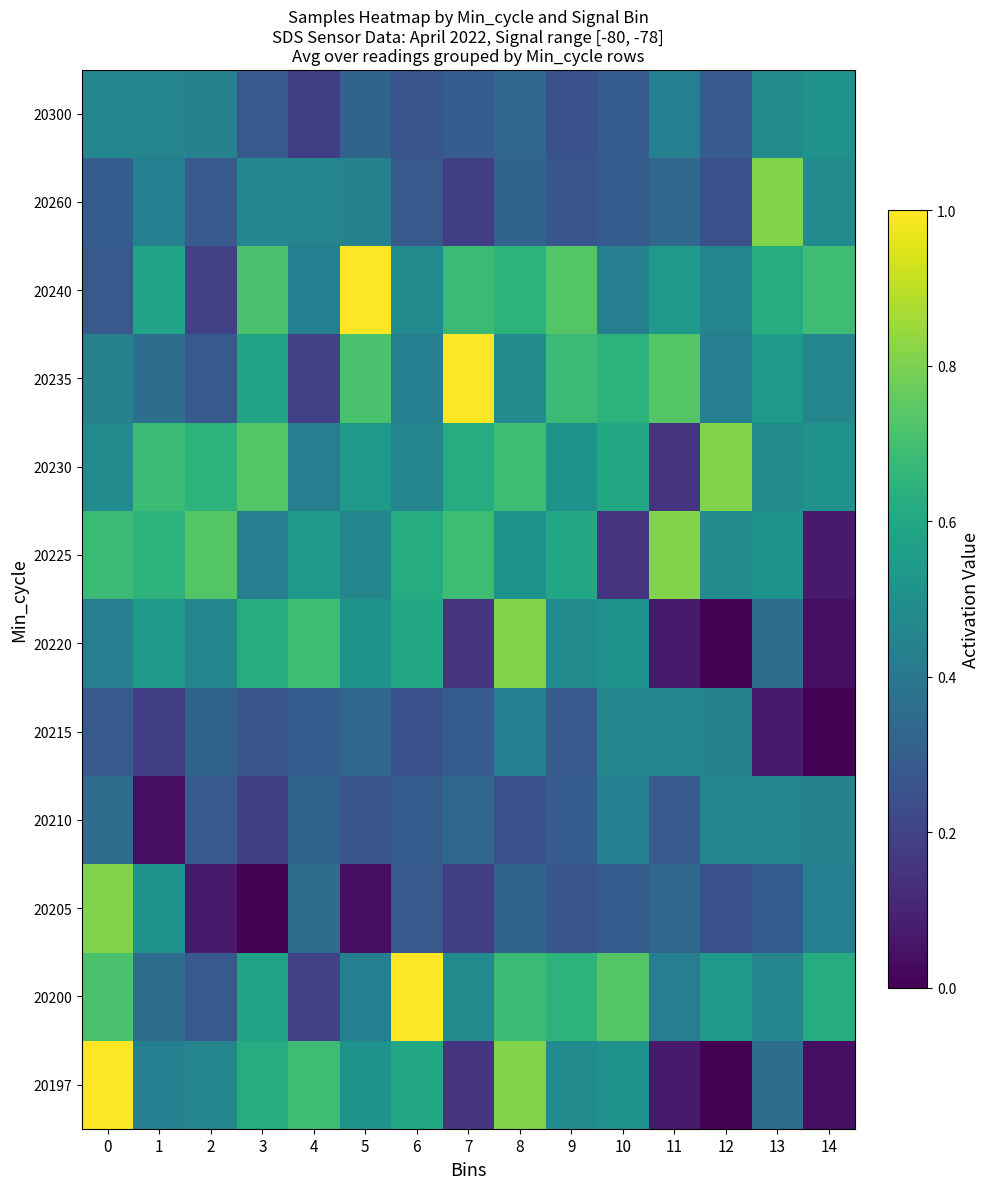

Reading left to right, extract all data points from this chart.

20197: 0=1.0	1=0.4	2=0.5	3=0.6	4=0.7	5=0.5	6=0.6	7=0.2	8=0.8	9=0.5	10=0.5	11=0.1	12=0.0	13=0.4	14=0.0
20200: 0=0.7	1=0.4	2=0.3	3=0.6	4=0.2	5=0.4	6=1.0	7=0.5	8=0.7	9=0.6	10=0.7	11=0.4	12=0.5	13=0.5	14=0.6
20205: 0=0.8	1=0.5	2=0.1	3=0.0	4=0.4	5=0.0	6=0.3	7=0.2	8=0.3	9=0.3	10=0.3	11=0.3	12=0.3	13=0.3	14=0.4
20210: 0=0.4	1=0.0	2=0.3	3=0.2	4=0.3	5=0.3	6=0.3	7=0.3	8=0.3	9=0.3	10=0.4	11=0.3	12=0.5	13=0.5	14=0.4
20215: 0=0.3	1=0.2	2=0.3	3=0.3	4=0.3	5=0.3	6=0.3	7=0.3	8=0.4	9=0.3	10=0.5	11=0.5	12=0.4	13=0.1	14=0.0
20220: 0=0.4	1=0.5	2=0.5	3=0.6	4=0.7	5=0.5	6=0.6	7=0.2	8=0.8	9=0.5	10=0.5	11=0.1	12=0.0	13=0.4	14=0.0
20225: 0=0.7	1=0.6	2=0.7	3=0.4	4=0.5	5=0.5	6=0.6	7=0.7	8=0.5	9=0.6	10=0.2	11=0.8	12=0.5	13=0.5	14=0.1
20230: 0=0.5	1=0.7	2=0.6	3=0.7	4=0.4	5=0.5	6=0.5	7=0.6	8=0.7	9=0.5	10=0.6	11=0.2	12=0.8	13=0.5	14=0.5
20235: 0=0.4	1=0.4	2=0.3	3=0.6	4=0.2	5=0.7	6=0.4	7=1.0	8=0.5	9=0.7	10=0.6	11=0.7	12=0.4	13=0.5	14=0.5
20240: 0=0.3	1=0.6	2=0.2	3=0.7	4=0.4	5=1.0	6=0.5	7=0.7	8=0.6	9=0.7	10=0.4	11=0.5	12=0.5	13=0.6	14=0.7
20260: 0=0.3	1=0.4	2=0.3	3=0.5	4=0.5	5=0.4	6=0.3	7=0.2	8=0.3	9=0.3	10=0.3	11=0.3	12=0.3	13=0.8	14=0.5
20300: 0=0.5	1=0.5	2=0.4	3=0.3	4=0.2	5=0.3	6=0.3	7=0.3	8=0.3	9=0.3	10=0.3	11=0.4	12=0.3	13=0.5	14=0.5